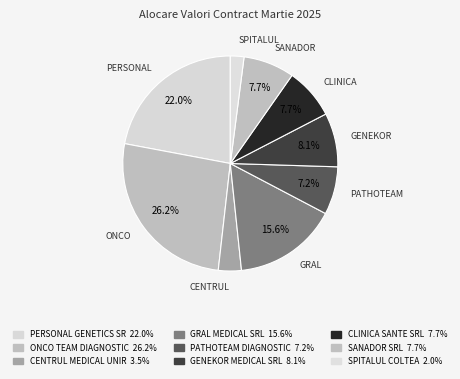

Rank the categories by value from lowest to highest.

SPITALUL COLTEA, CENTRUL MEDICAL UNIREA SRL, PATHOTEAM DIAGNOSTIC SRL, CLINICA SANTE SRL, SANADOR SRL, GENEKOR MEDICAL SRL, GRAL MEDICAL SRL, PERSONAL GENETICS SRL, ONCO TEAM DIAGNOSTIC SA